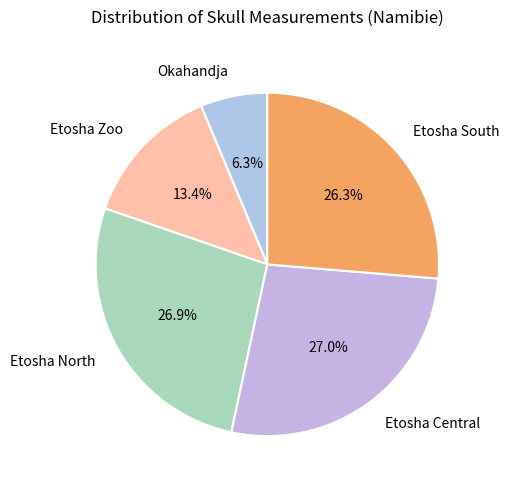

Does any single category account for the majority?

No